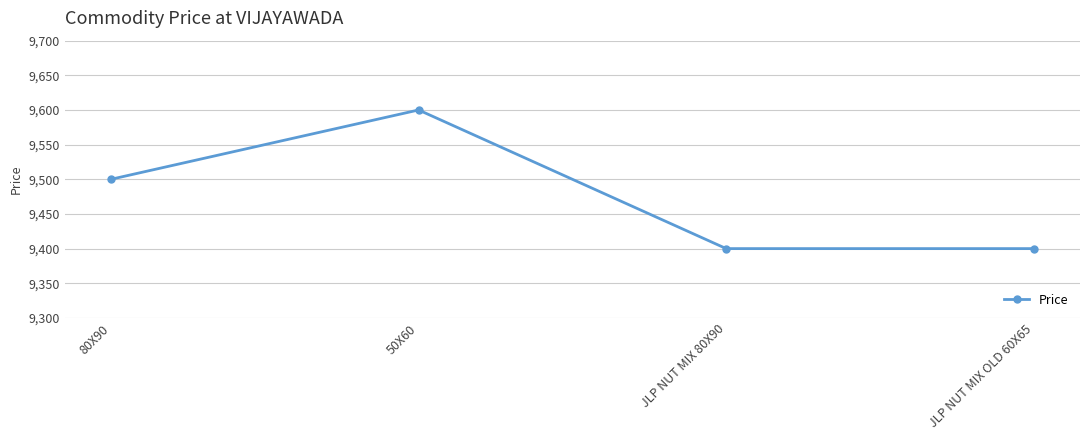

Reading left to right, transcribe all the data shown in this chart.

9500	9600	9400	9400